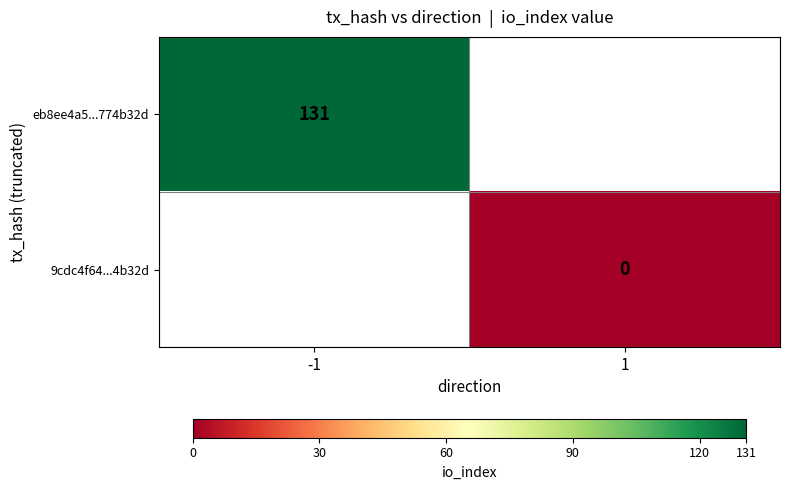

How many distinct data groups are displayed?

2